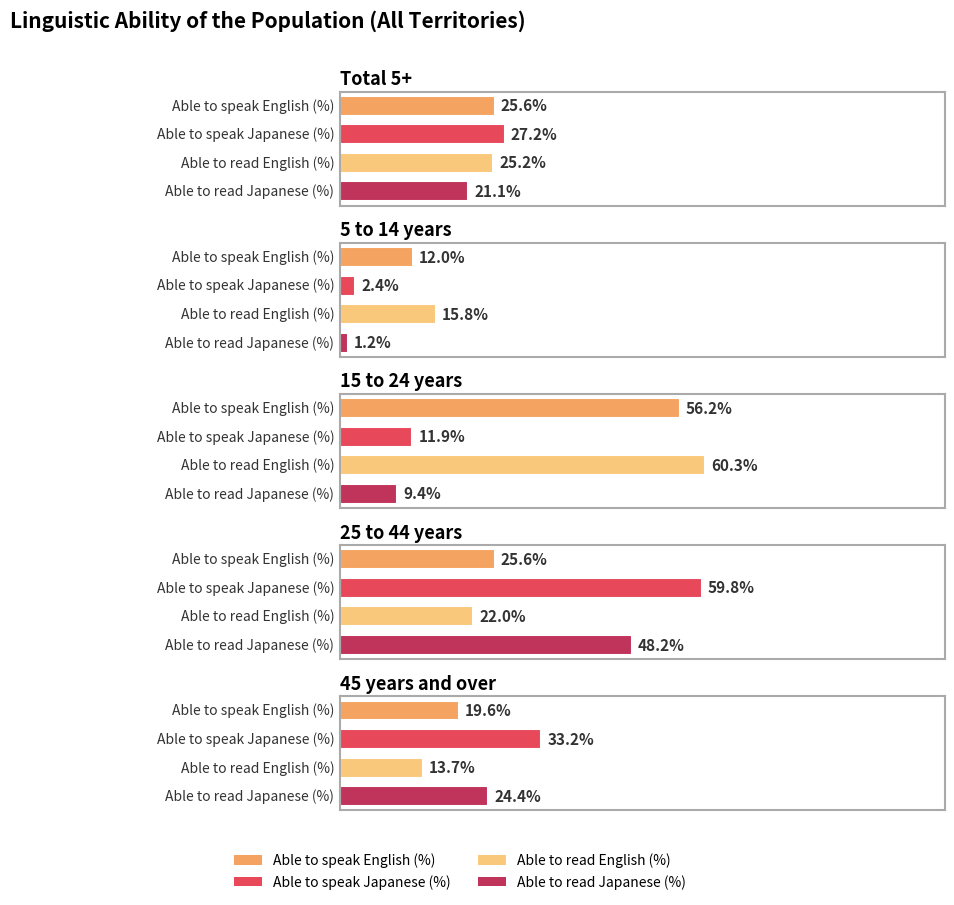

True or false: Able to speak English (%) has a value of 14.9 at 25 to 44 years.

False